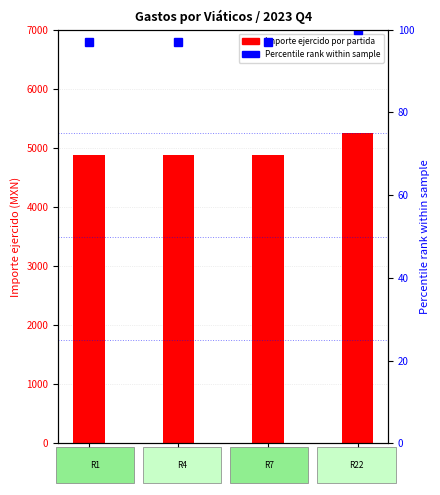

What is the approximate value of Percentile rank within sample at Reg22?

100